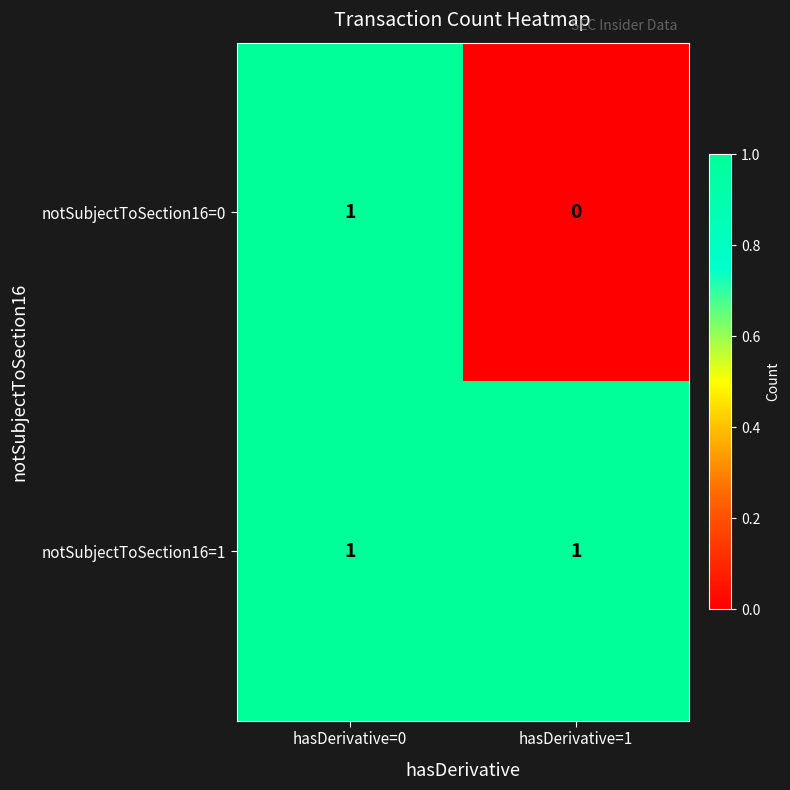

Where is notSubjectToSection16=0 nearest to the value 0?

hasDerivative=1